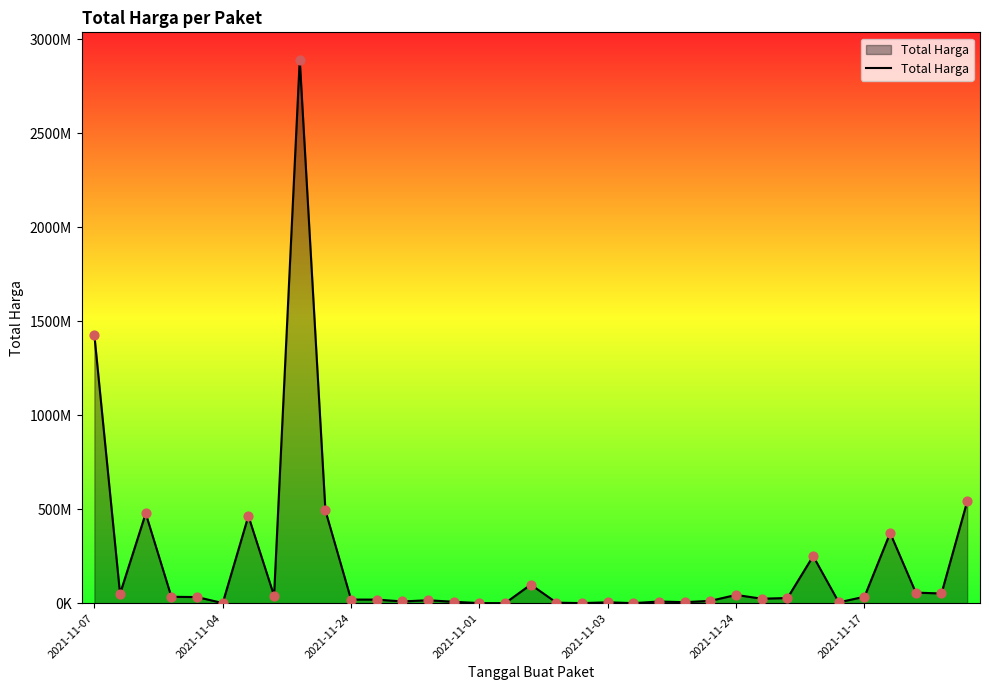

Is this an area chart (filled region under the line)?

Yes